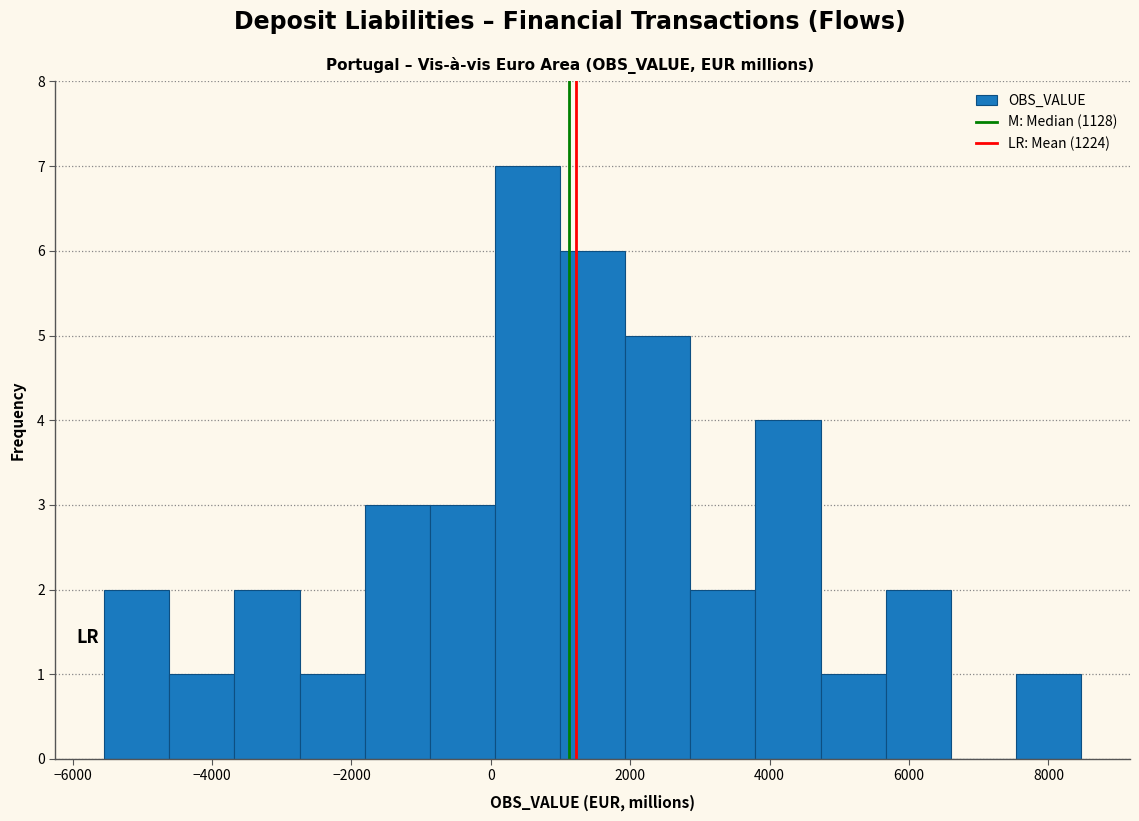

How tall is the bar that spans -2800 to -1800 on the x-axis? Neither the bar edges nor the heights are printed on the chart, so give them approximately, as read against the axes.

1